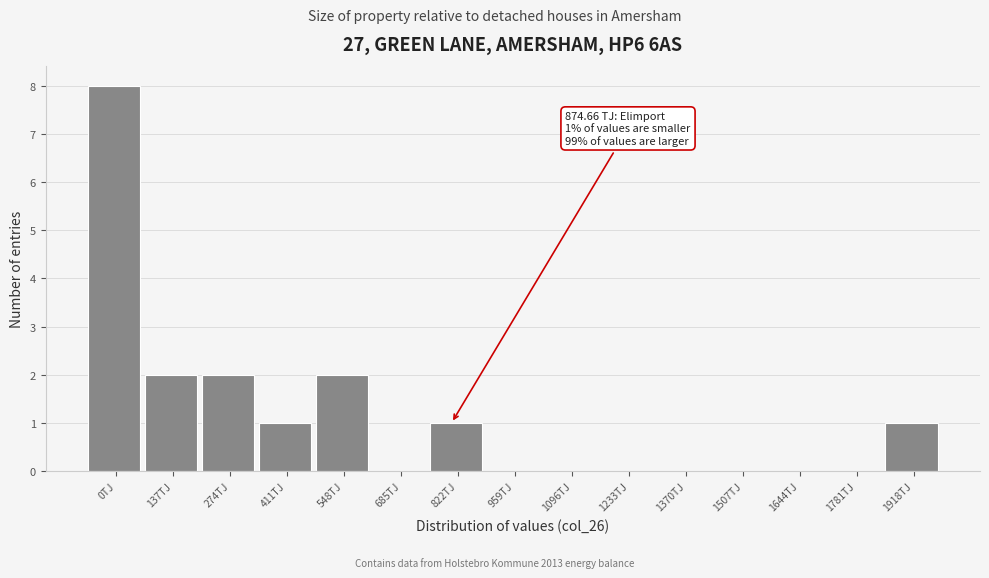

Reading left to right, extract all data points from this chart.

0TJ=8	137TJ=2	274TJ=2	411TJ=1	548TJ=2	685TJ=0	822TJ=1	959TJ=0	1096TJ=0	1233TJ=0	1370TJ=0	1507TJ=0	1644TJ=0	1781TJ=0	1918TJ=1